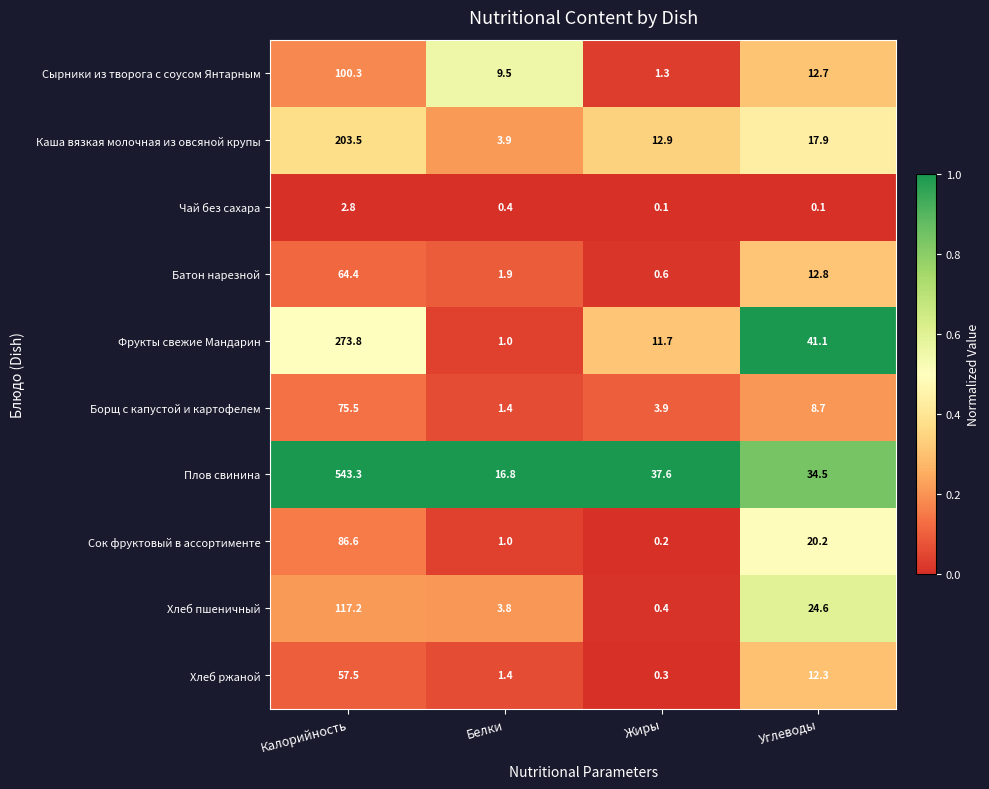

What is the total value across all series at Белки?

41.1